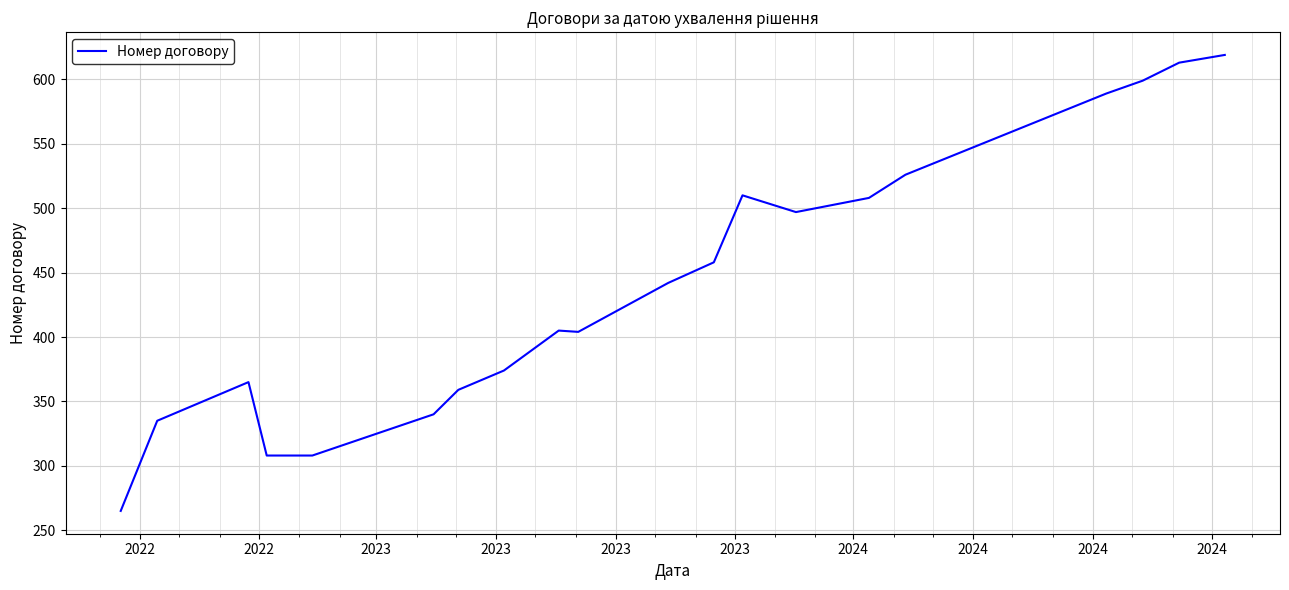

What is the maximum value shown in the chart?

619